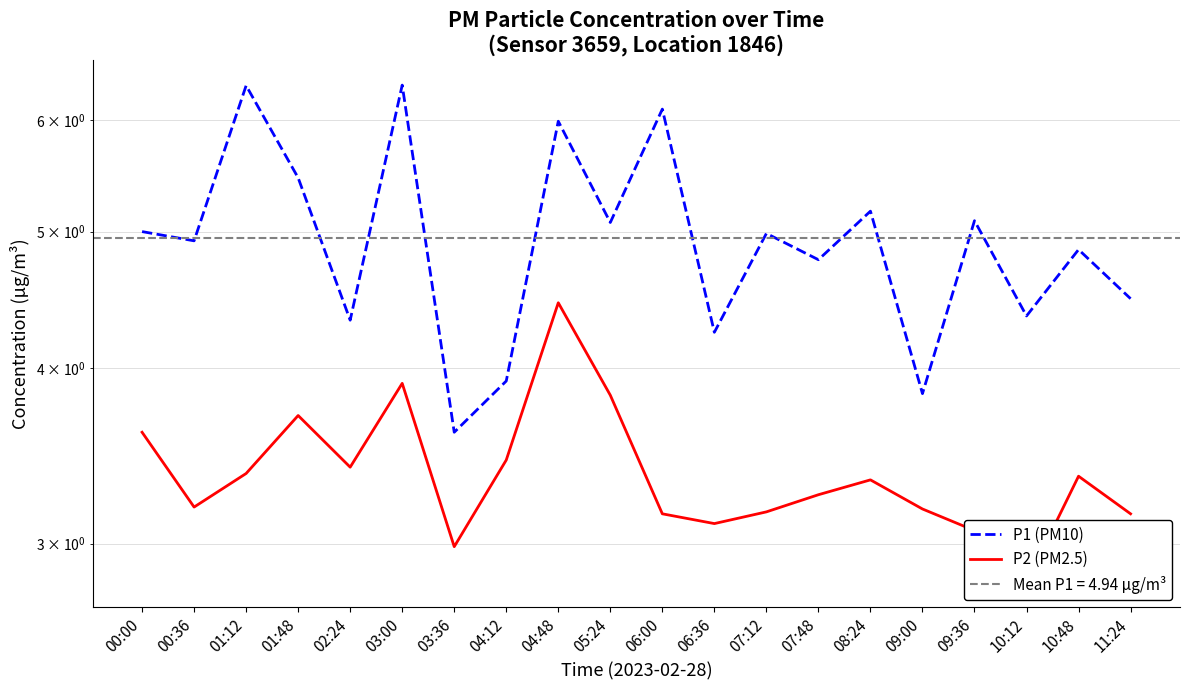

The P2 (PM2.5) series shows 1.7 at 10:48. True or false?

False